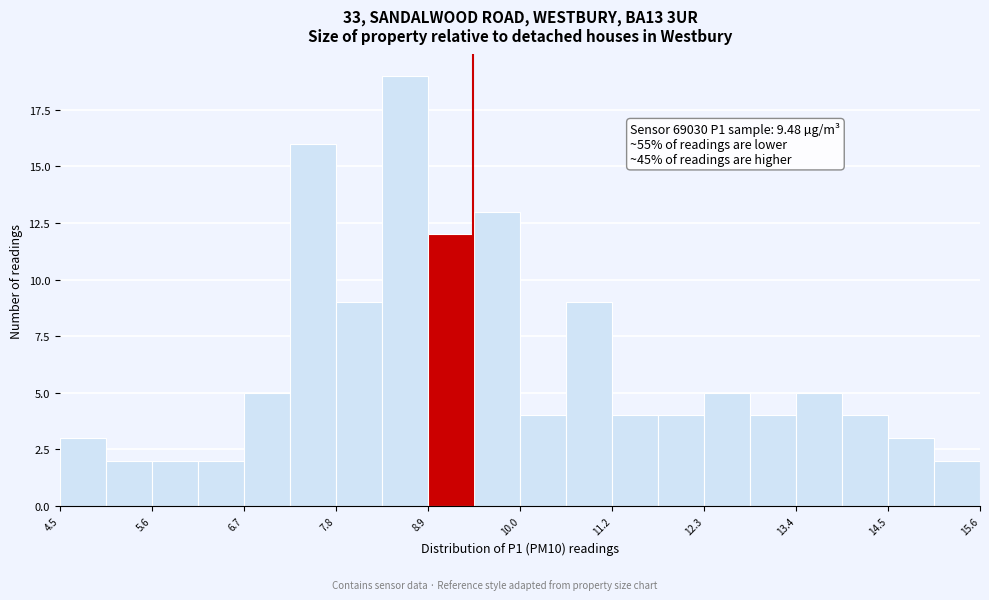

Around what value on the x-axis is the tallest bar? Give the approximate position of its centre, as read against the axis.

8.6